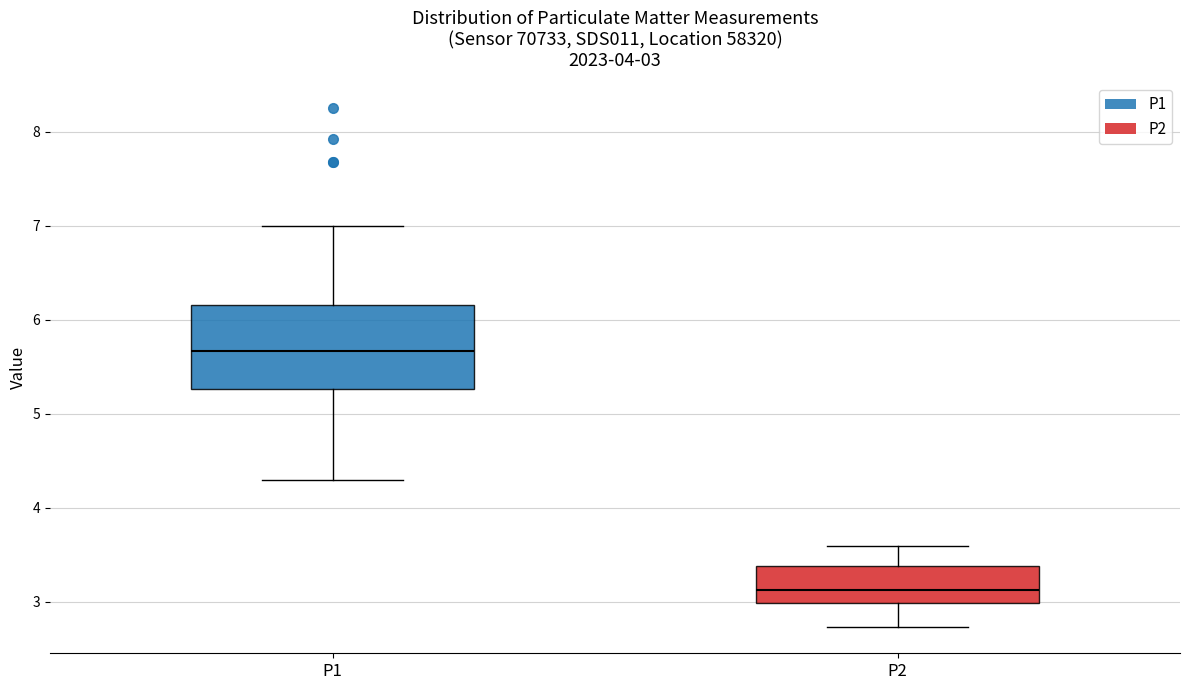

Which box's median line is the lowest?

P2